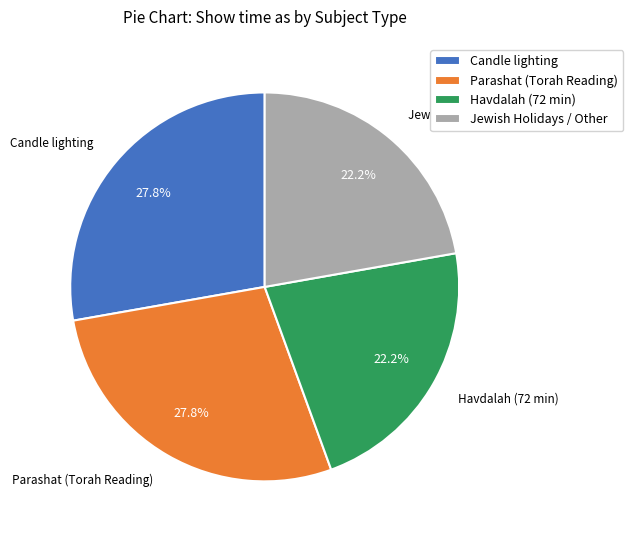

The Havdalah (72 min) slice represents 39% of the pie. True or false?

False